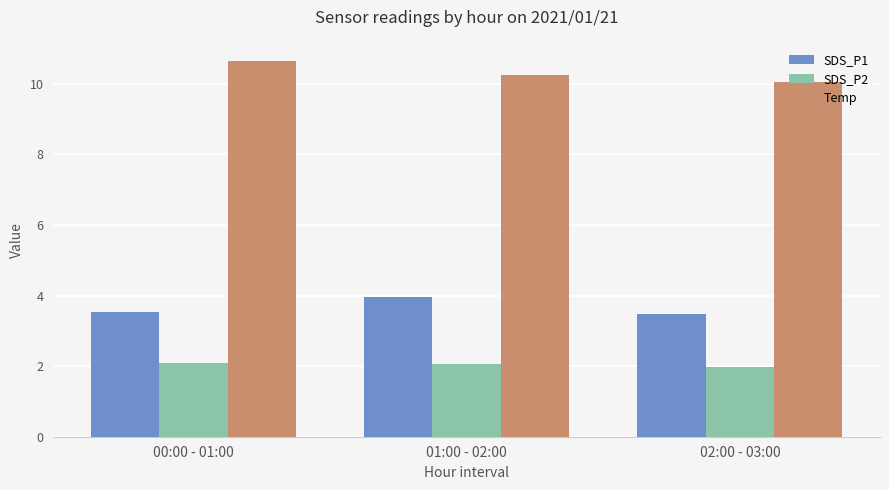

How many data points in SDS_P2 are less than 2?

1